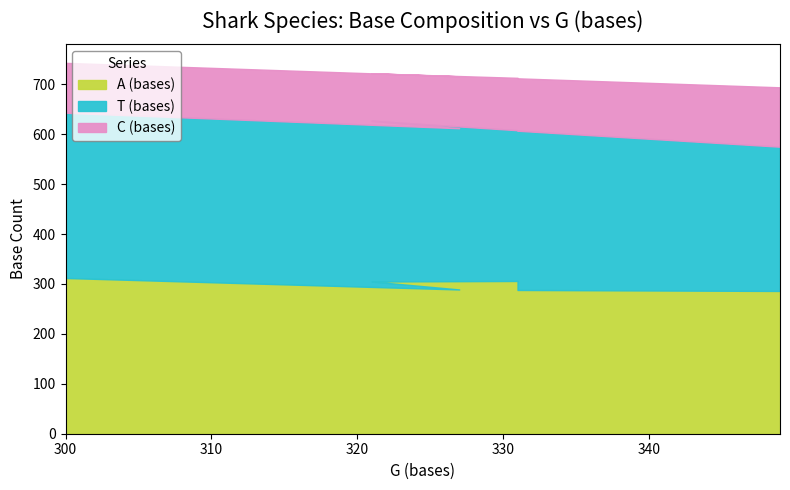

Reading left to right, extract all data points from this chart.

A (bases): 300=312	327=289	321=305	331=306	331=288	349=286
T (bases): 300=331	327=323	321=322	331=302	331=319	349=289
C (bases): 300=100	327=104	321=95	331=105	331=105	349=119